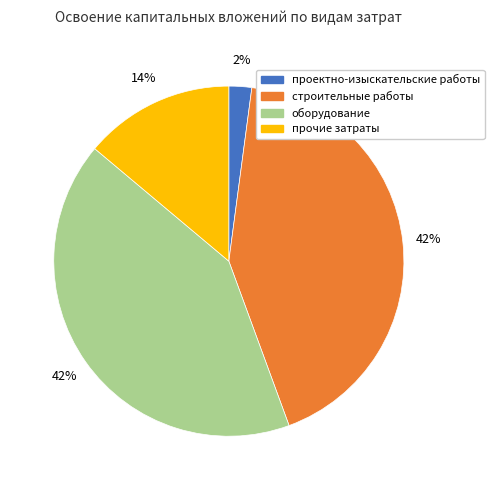

Does any single category account for the majority?

No